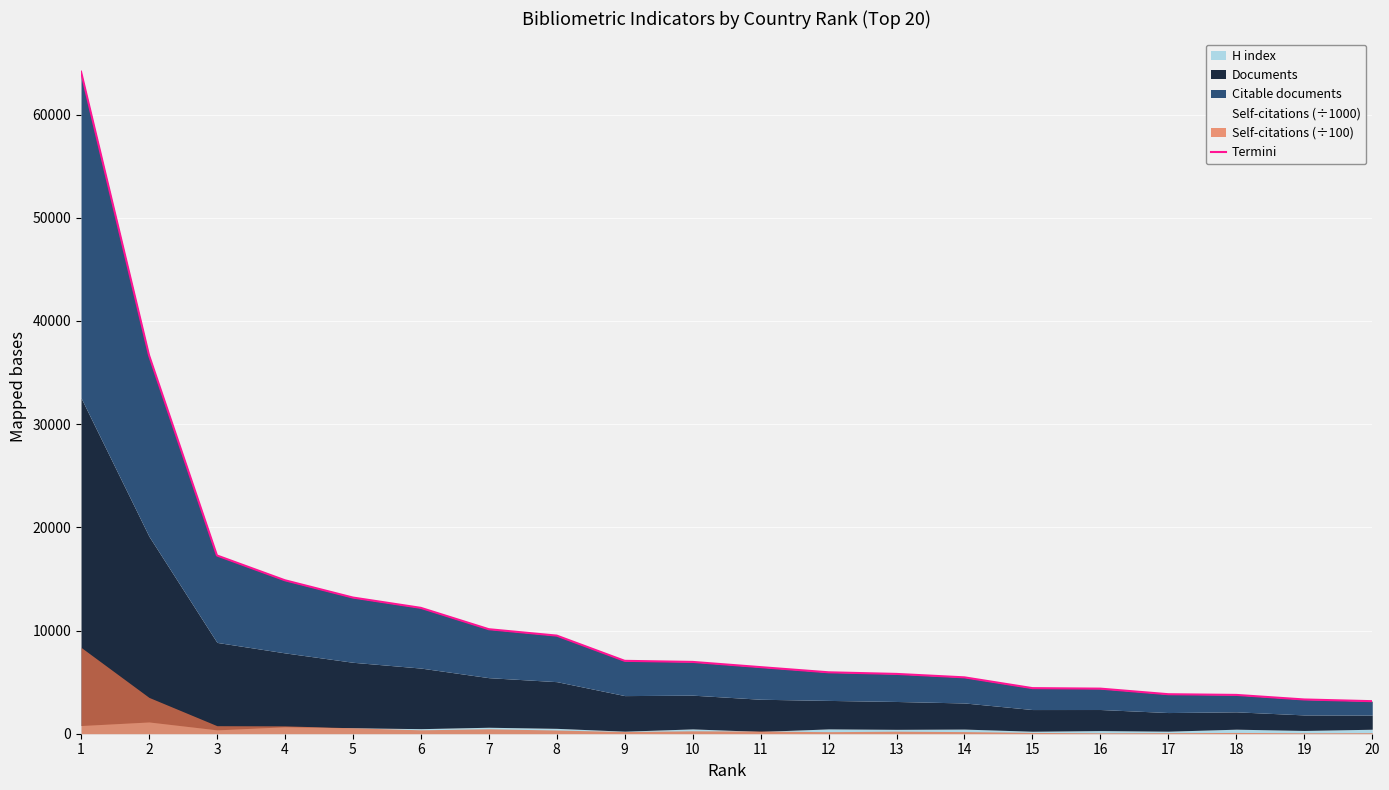

At which label is the value closest to 33658?

2